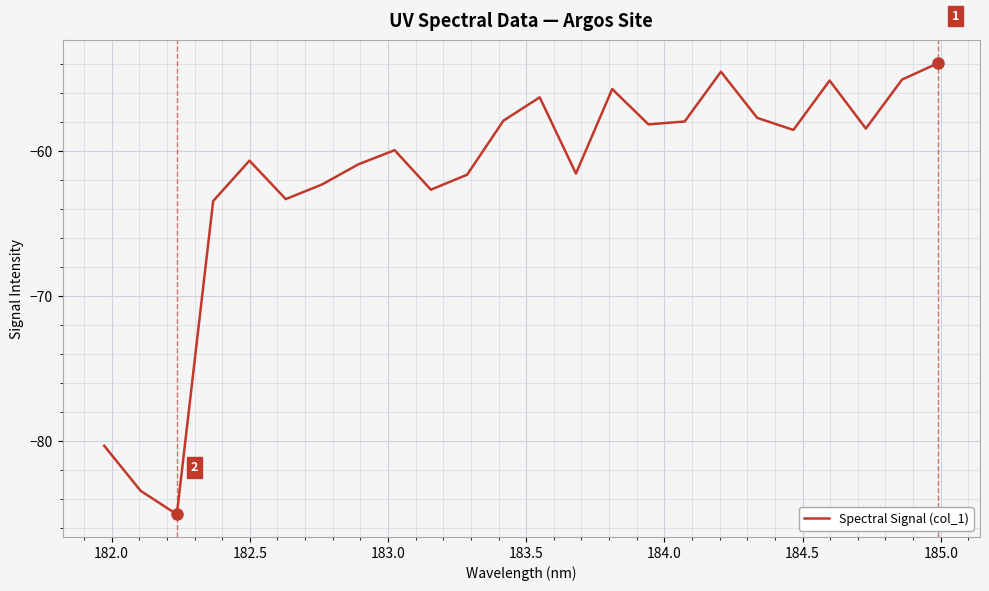

What is the smallest value displayed?

-85.0